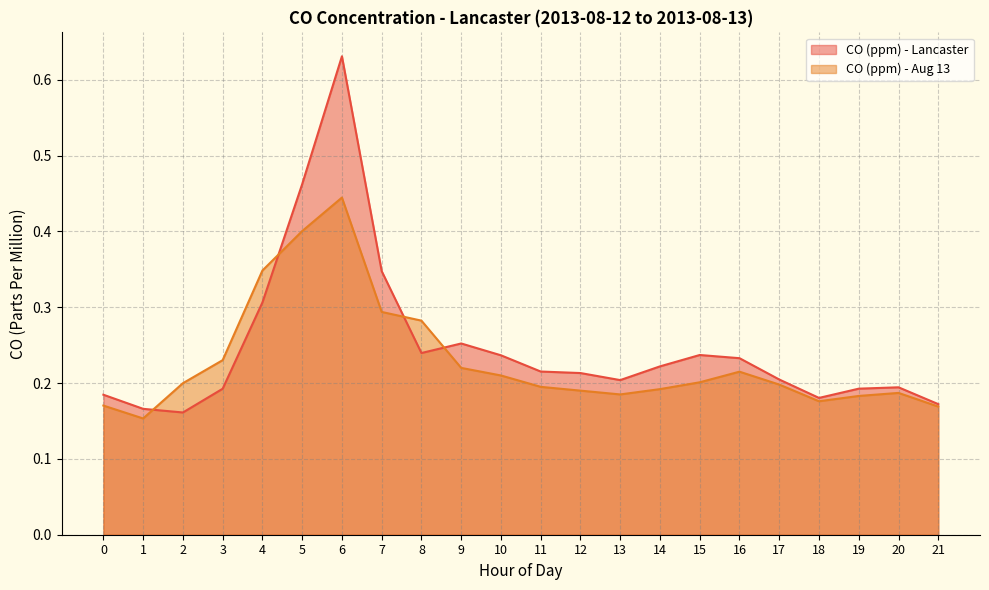

Where do CO (ppm) - Aug 13 and CO (ppm) - Lancaster first cross each other?

1 and 2